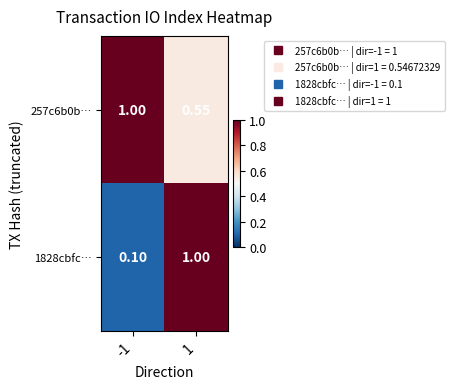

List the series in order of their peak value, lowest first.

257c6b0b…, 1828cbfc…